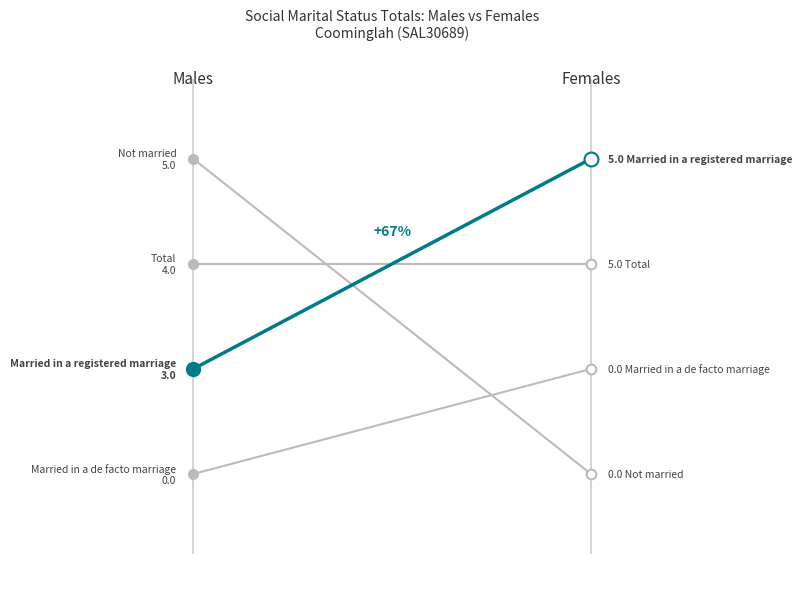

At how many categories does at least one series exceed 0?

2